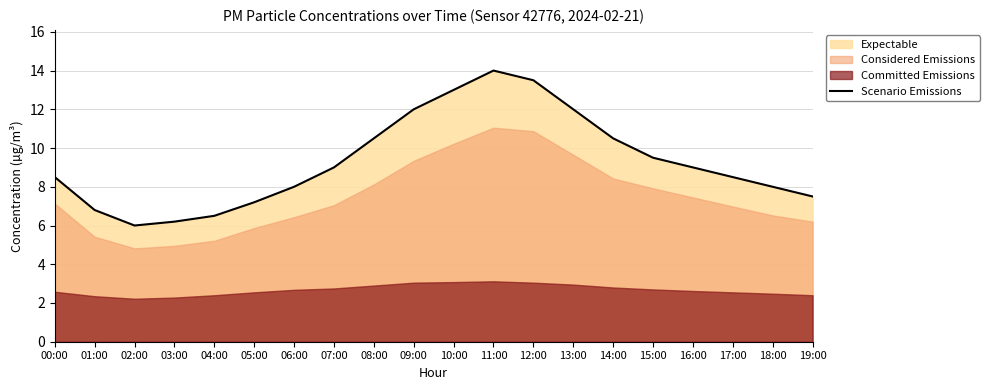

True or false: the data shows 7.2 at 05:00.

True